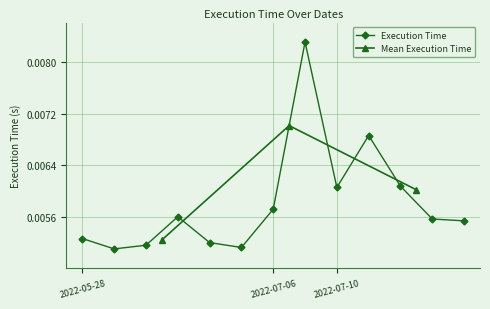

In Execution Time, how many points are higher than both neighbors (excluding endpoints)?

3